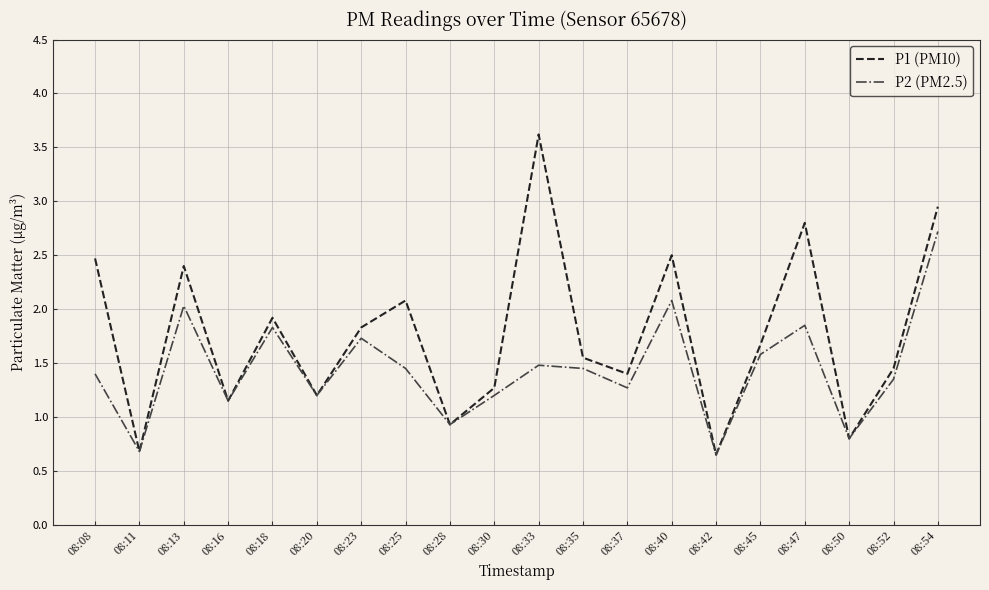

What is the difference between the highest and lowest values at 08:54?

0.2